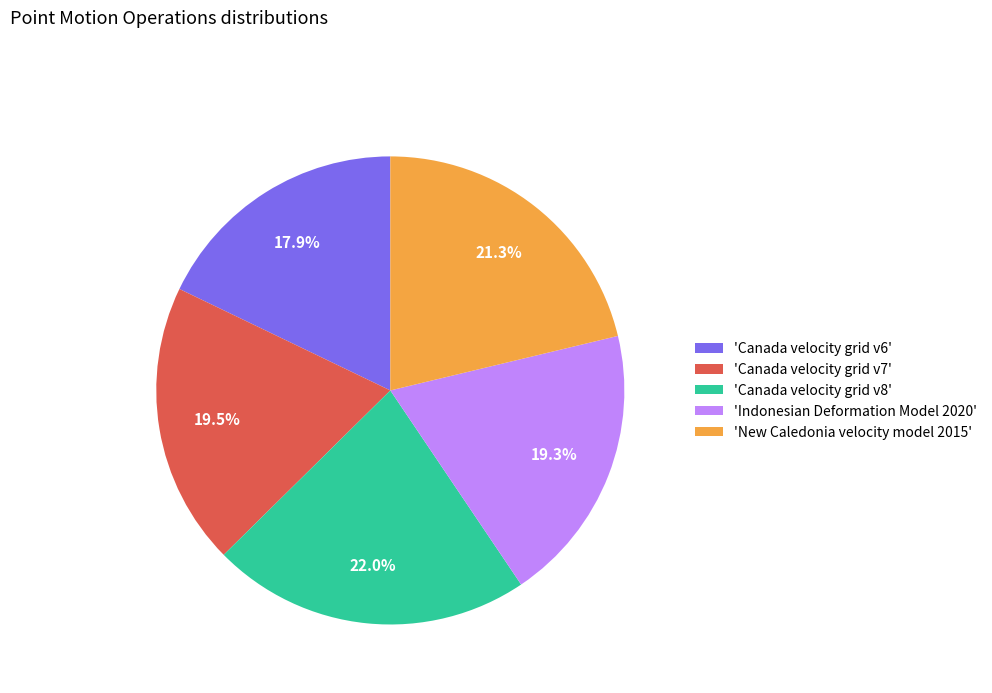

Does 'Canada velocity grid v8' account for over 50% of the chart?

No